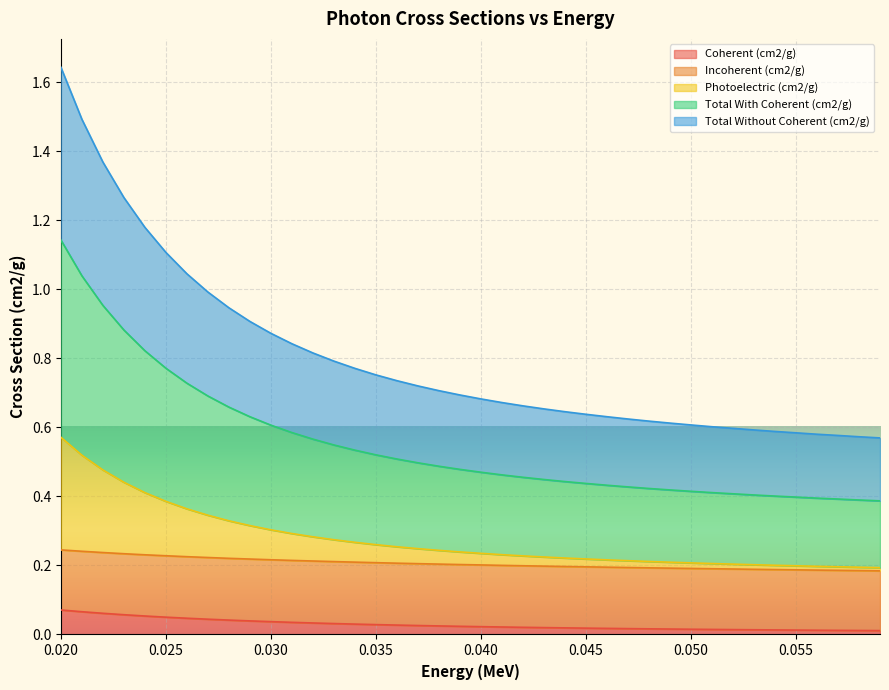

How many lines are shown in the chart?

5